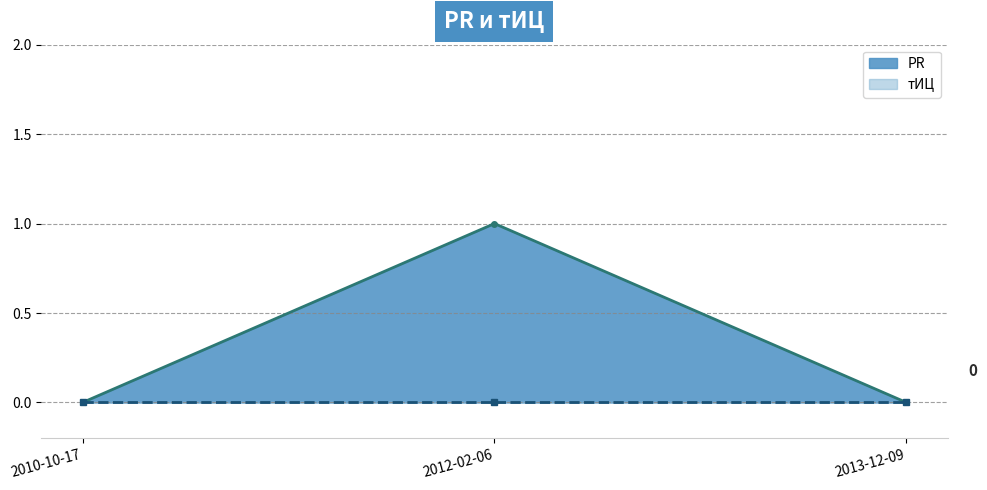

How many values are between 0 and 1?

3